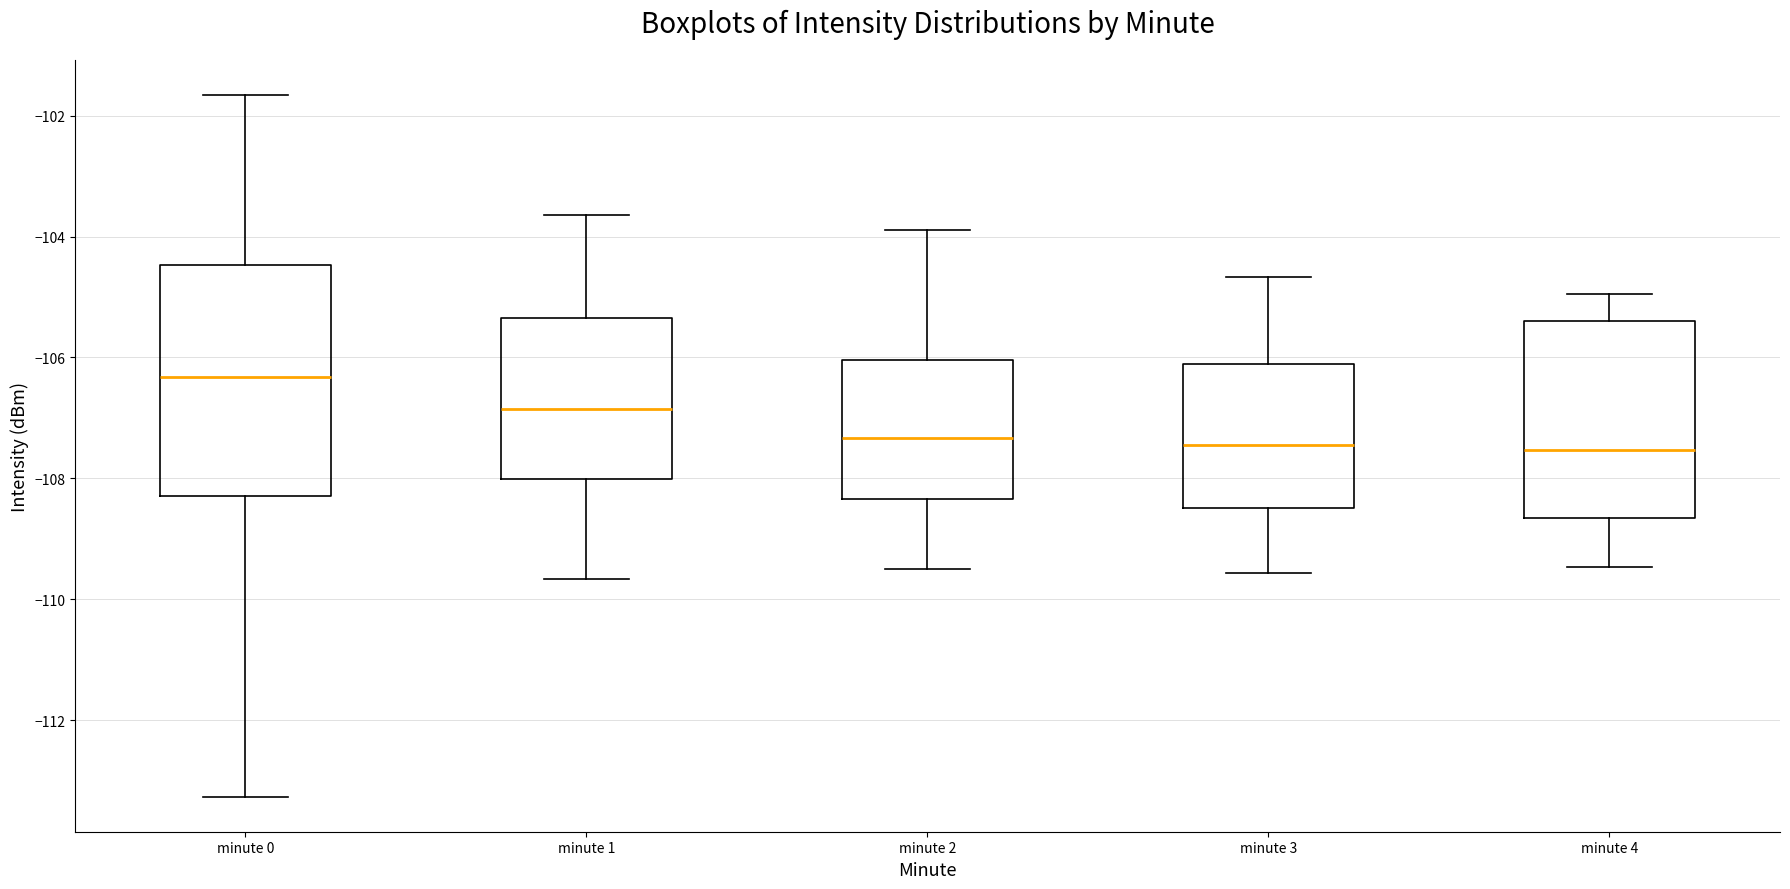

Comparing the boxes themselves (not the whiskers), which one is the tallest?

minute 0